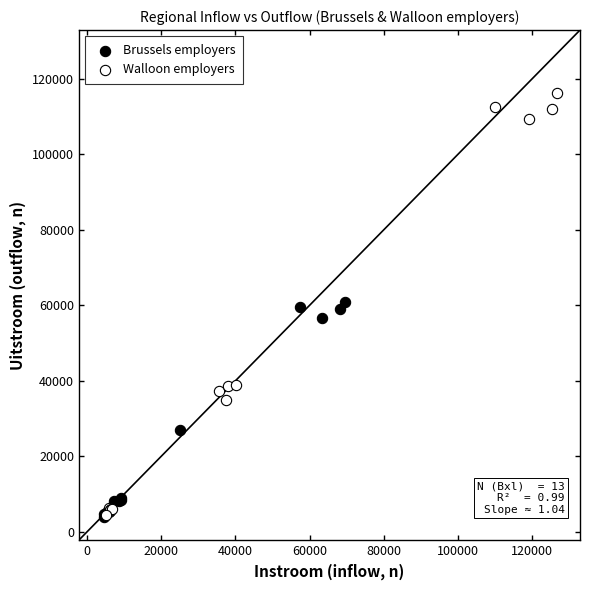

Which series reaches the maximum Y coordinate?

Walloon employers